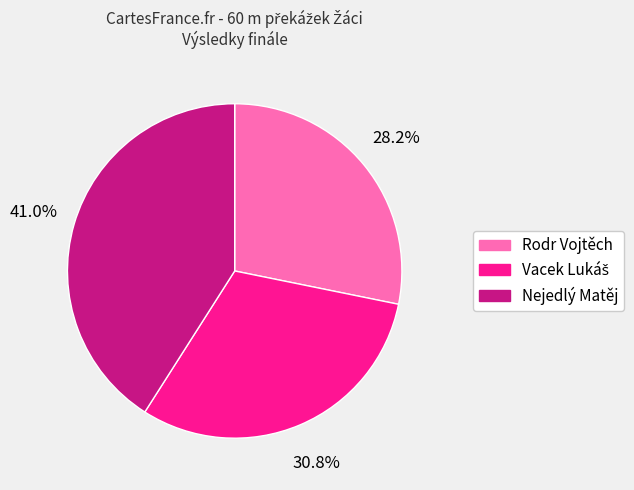

Is it true that Nejedlý Matěj is 55% of the pie?

False